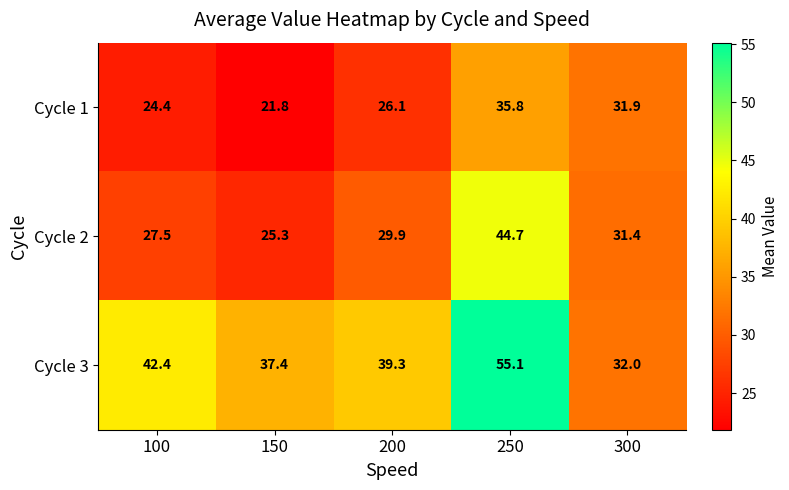

Which category has the highest value across all series?

250